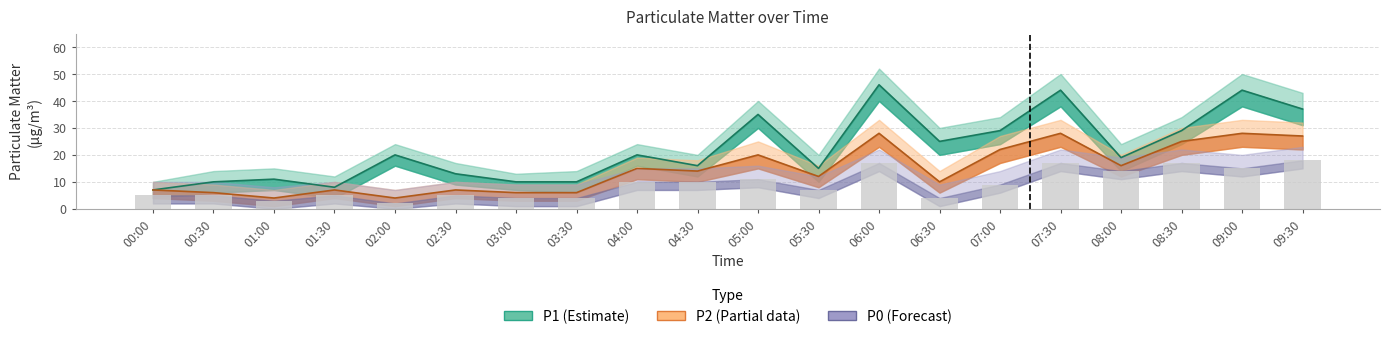

List the series in order of their peak value, lowest first.

P0, P2, P1